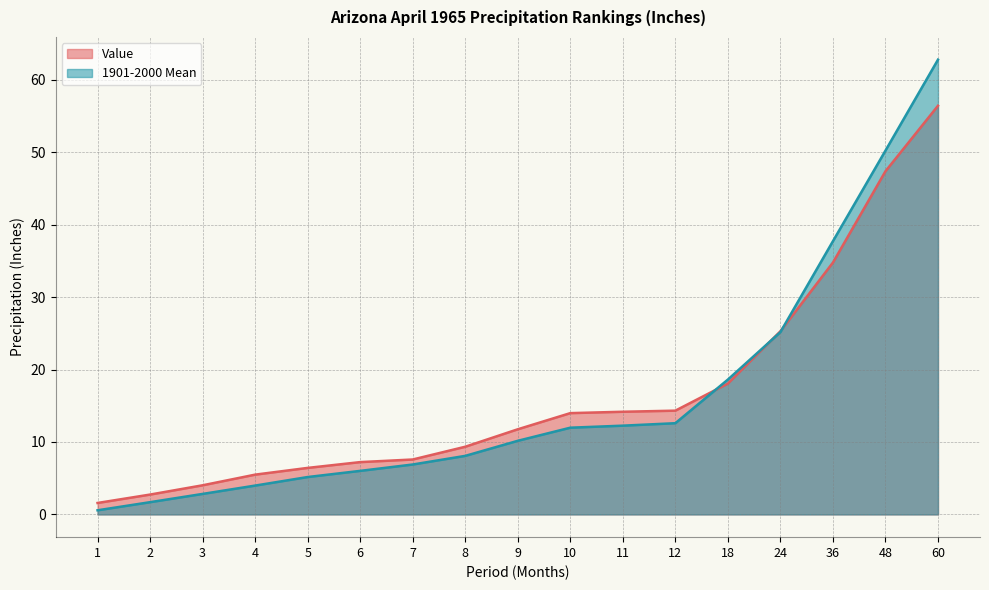

What are all the series names shown in the legend?

Value, 1901-2000 Mean